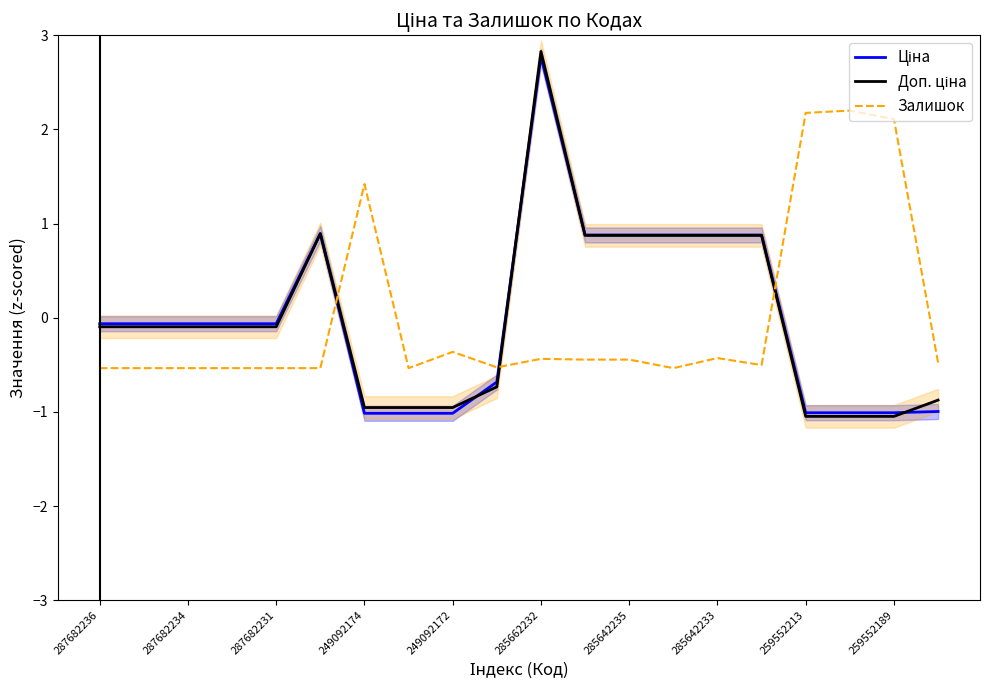

The value of Залишок at 259552213 is 2.9. True or false?

False